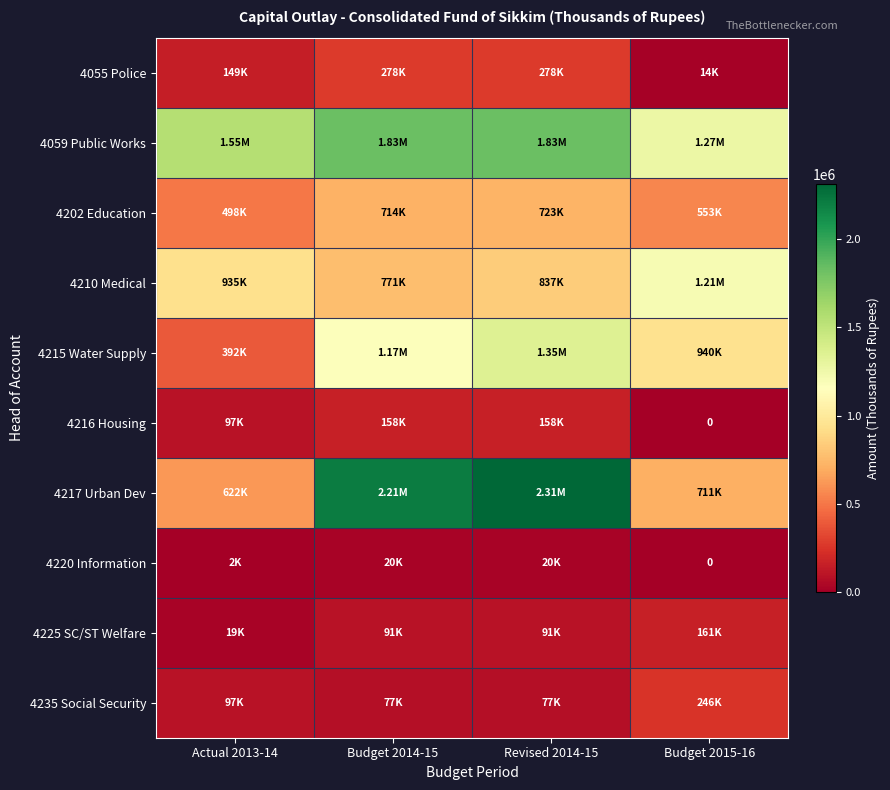

List the series in order of their peak value, lowest first.

4220 Information, 4216 Housing, 4225 SC/ST Welfare, 4235 Social Security, 4055 Police, 4202 Education, 4210 Medical, 4215 Water Supply, 4059 Public Works, 4217 Urban Dev